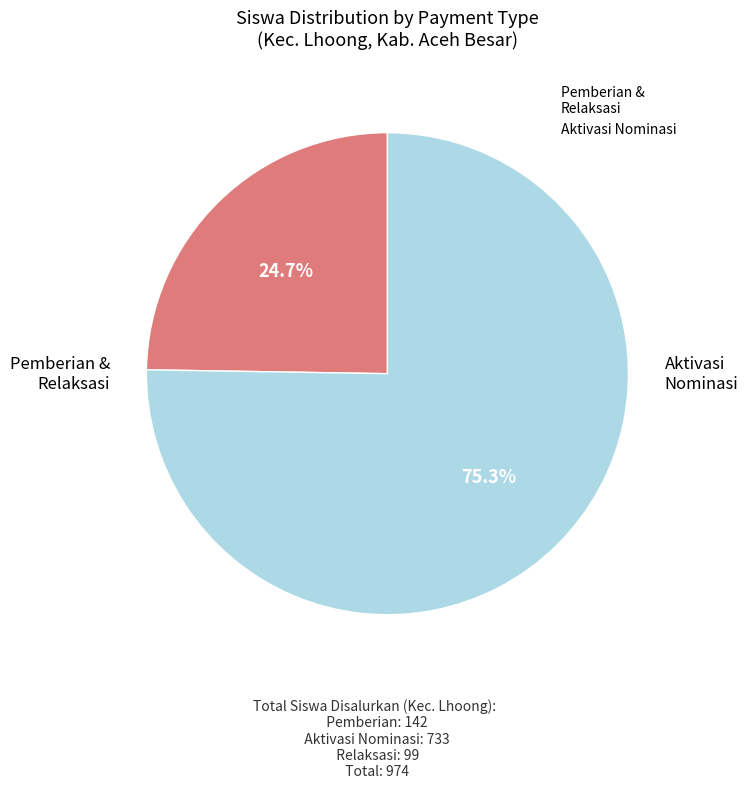

Does any single category account for the majority?

Yes